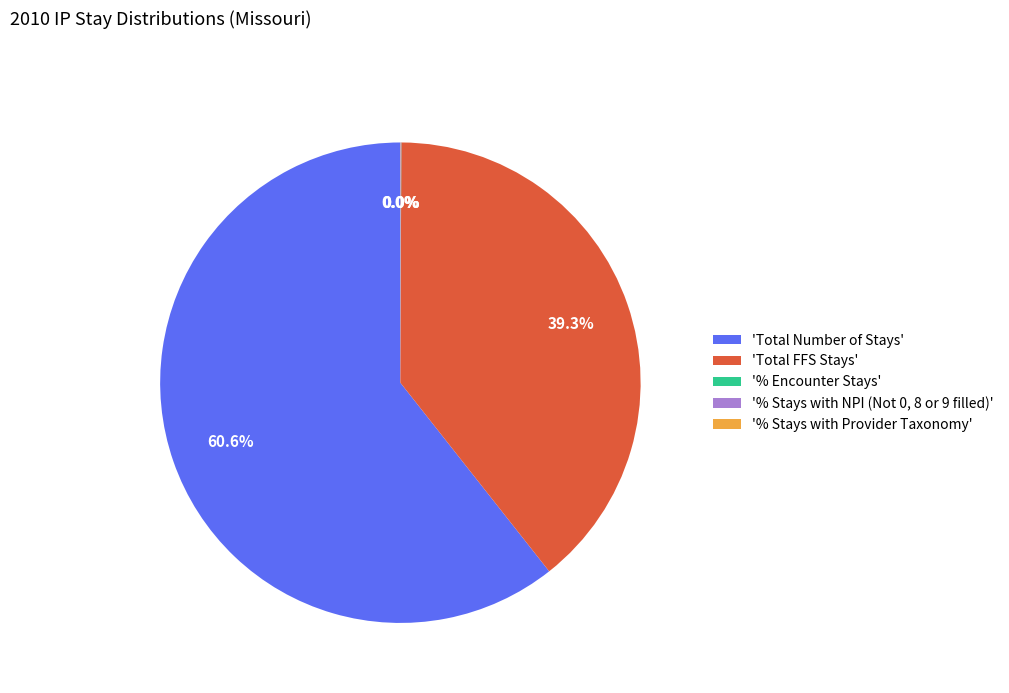

Which category has the biggest portion of the pie?

'Total Number of Stays'